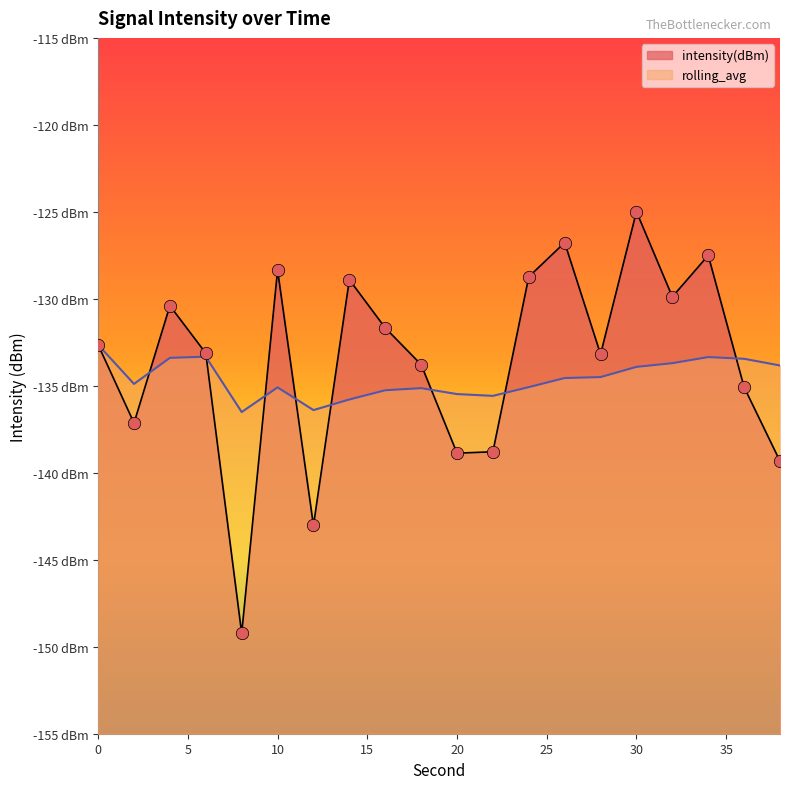

At which category is the sum across all series the highest?

30